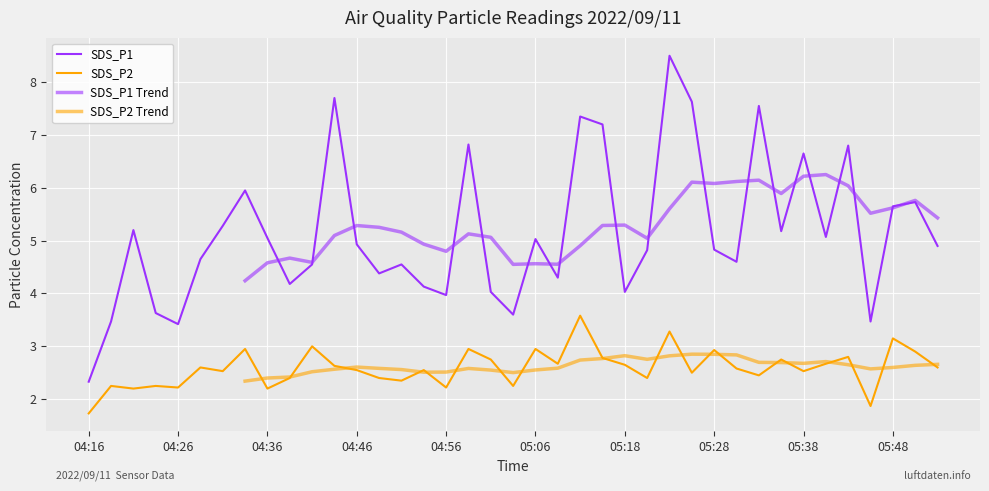

What is the value of the SDS_P1 point at the 1st from the left?

2.3